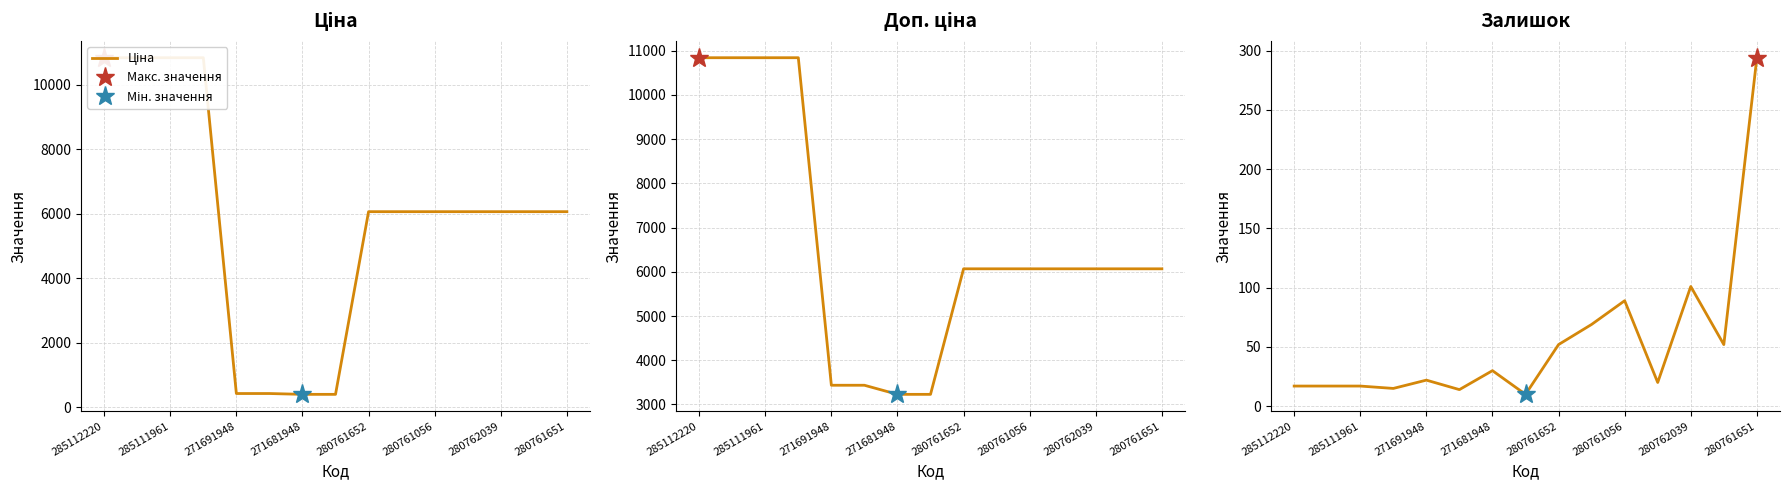

Reading left to right, what are all the values shown in this chart?

Ціна: 10840.1	10840.1	10840.1	10840.1	429.3	429.3	403.6	403.6	6067.2	6067.2	6067.2	6067.2	6067.2	6067.2	6067.2
Доп. ціна: 10840.1	10840.1	10840.1	10840.1	3434.6	3434.6	3228.8	3228.8	6067.2	6067.2	6067.2	6067.2	6067.2	6067.2	6067.2
Залишок: 17.0	17.0	17.0	15.0	22.0	14.0	30.0	10.0	52.0	69.0	89.0	20.0	101.0	52.0	294.0